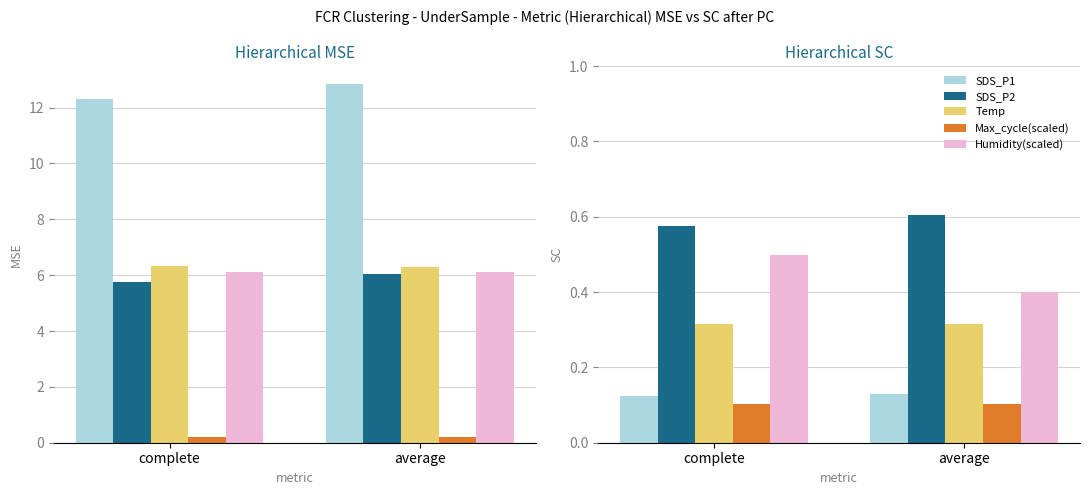

The value of Max_cycle(scaled) at average is 0.0. True or false?

False